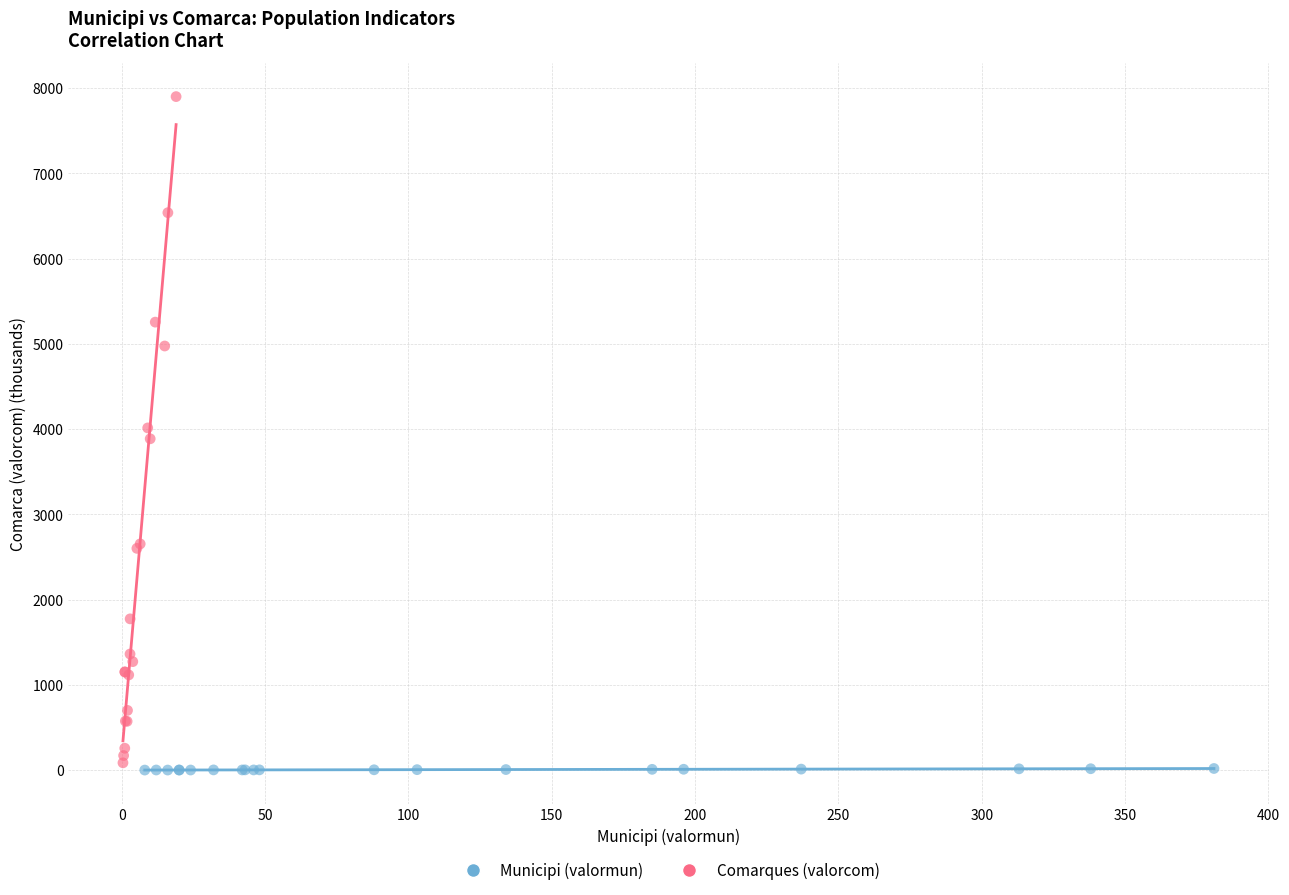

Which series reaches the maximum Y coordinate?

Comarques (valorcom)